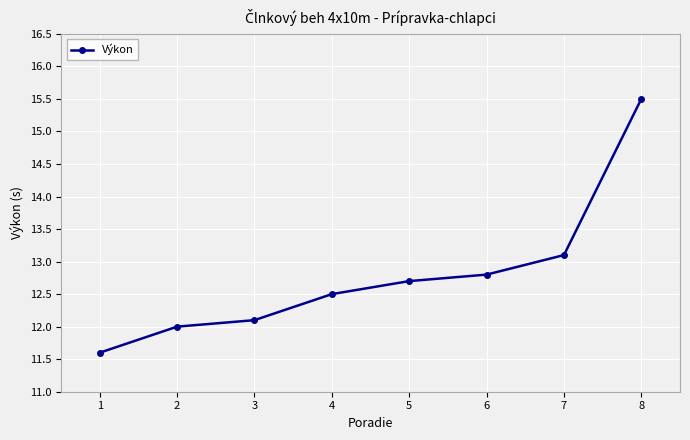

Reading right to left, what are all the values shown in this chart?

8=15.5	7=13.1	6=12.8	5=12.7	4=12.5	3=12.1	2=12.0	1=11.6